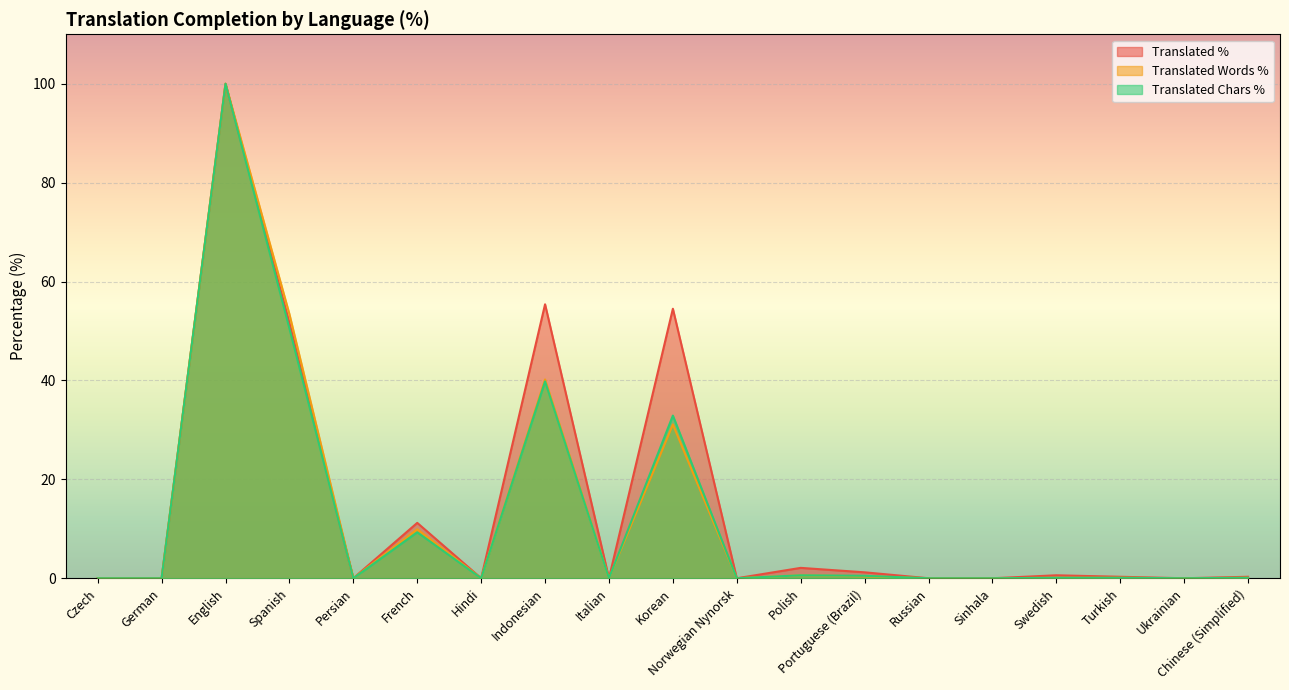

What is the label of the 10th point from the left?

Korean